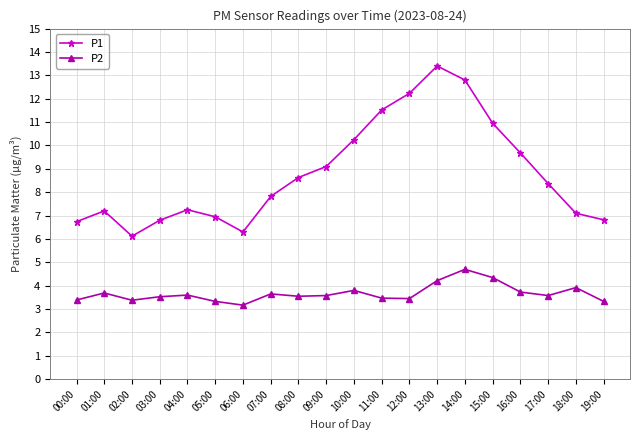

What is the difference between the maximum and minimum values in the P1 series?

7.3